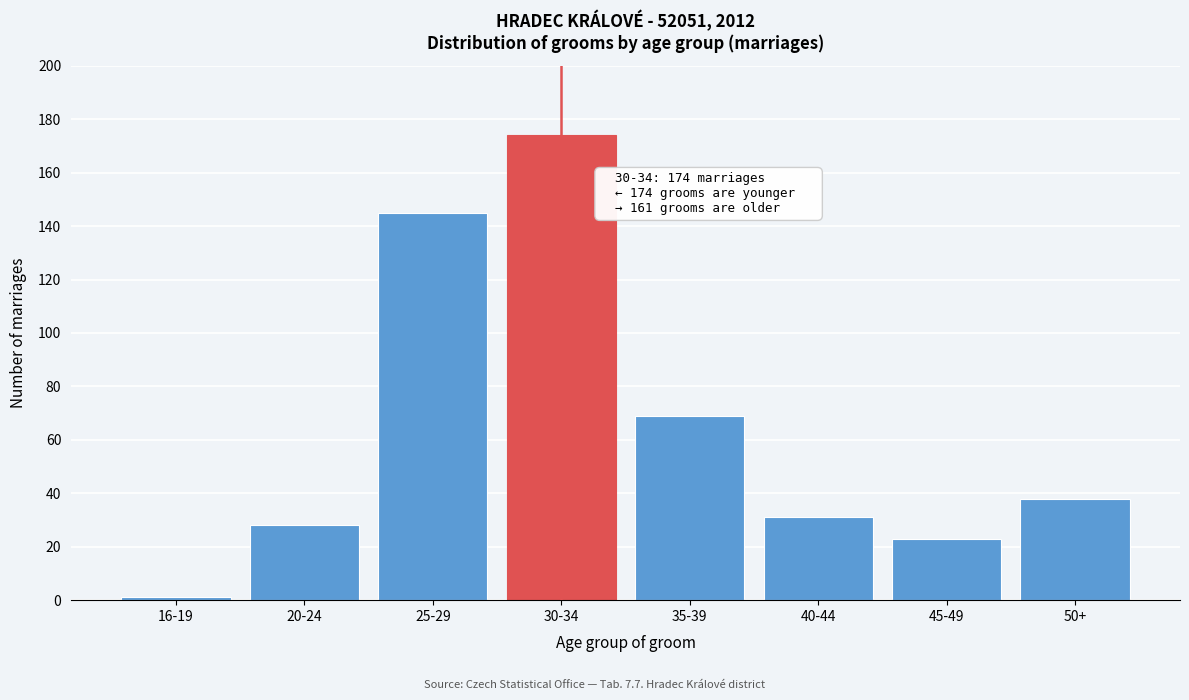

Reading left to right, transcribe all the data shown in this chart.

16-19=1	20-24=28	25-29=145	30-34=174	35-39=69	40-44=31	45-49=23	50+=38